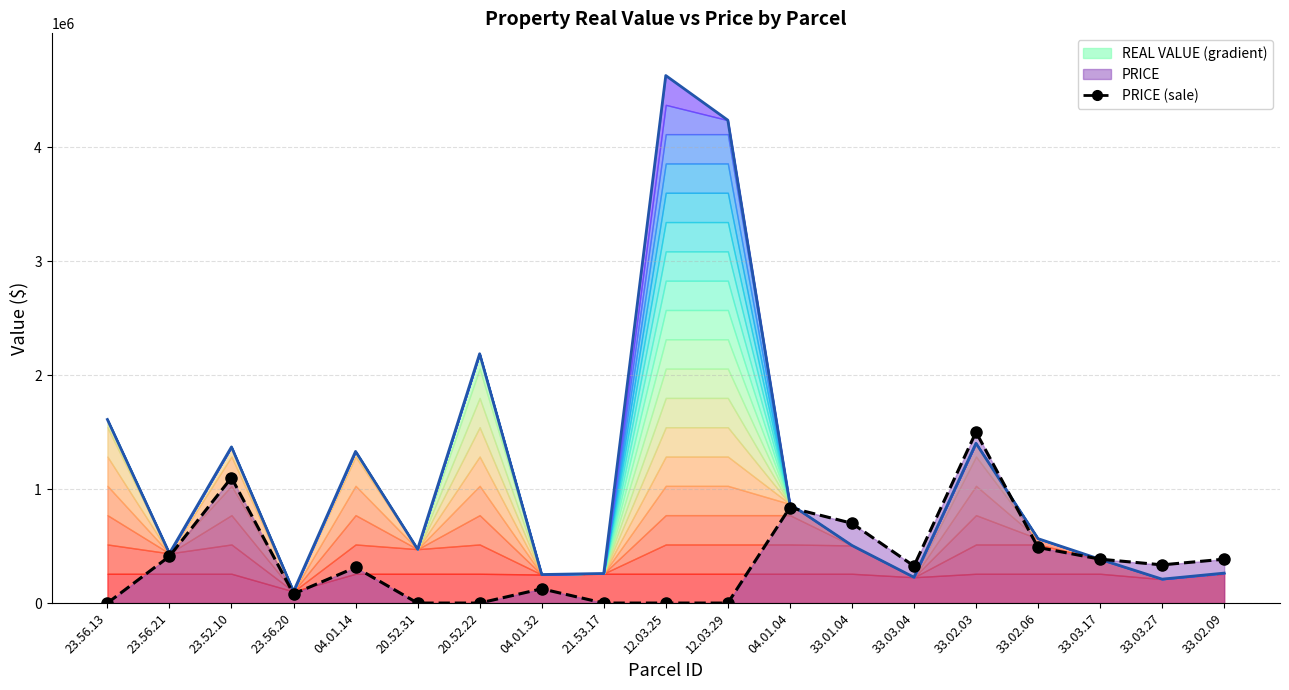

At which label does REAL VALUE reach its minimum?

23.56.20